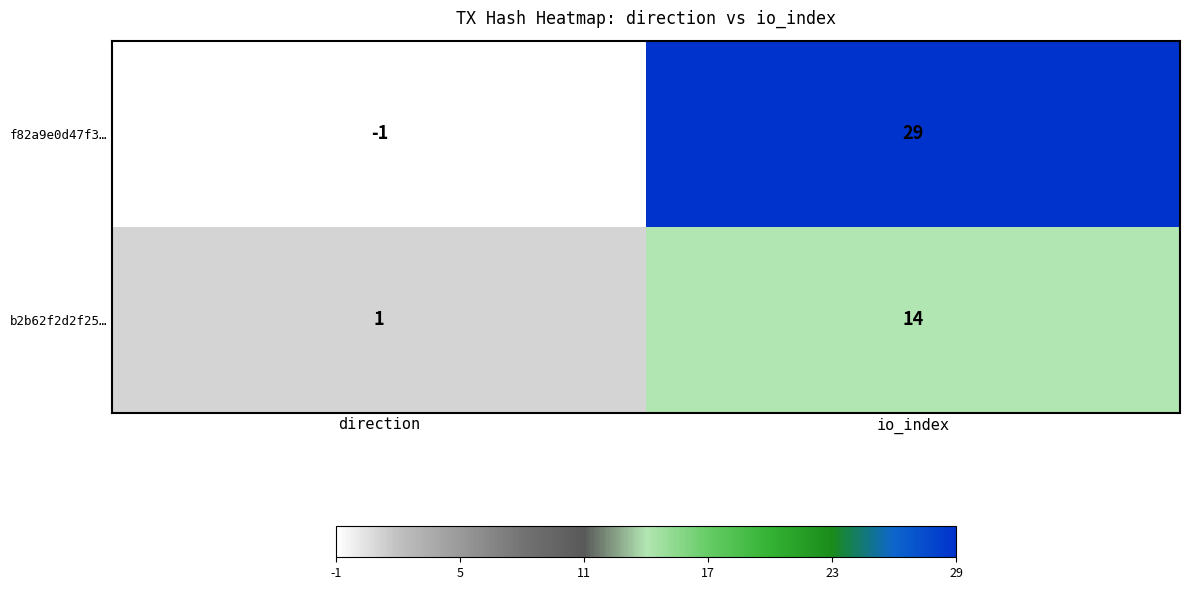

Which series changed the most between direction and io_index?

f82a9e0d47f3…